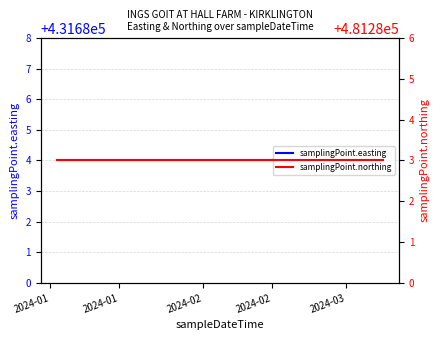

Does the chart have visible grid lines?

Yes